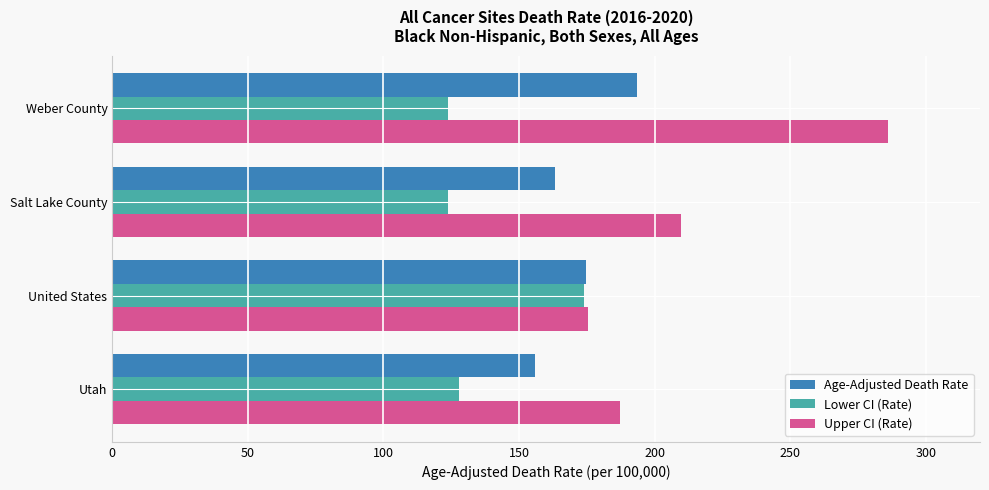

At how many categories does at least one series exceed 155?

4